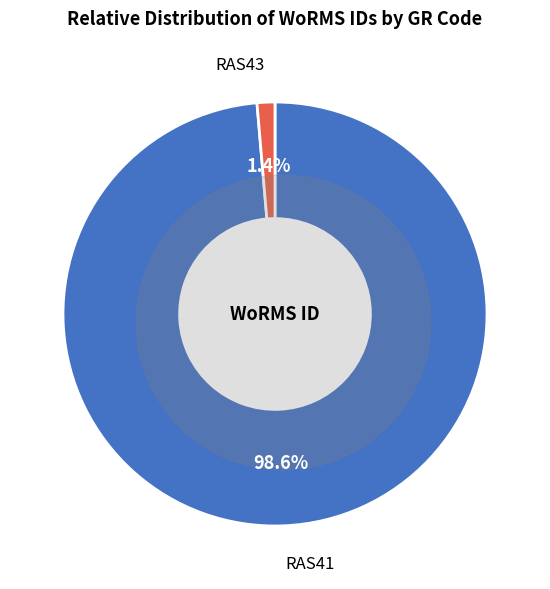

Do RAS43 and RAS41 together represent more than half of the pie?

Yes